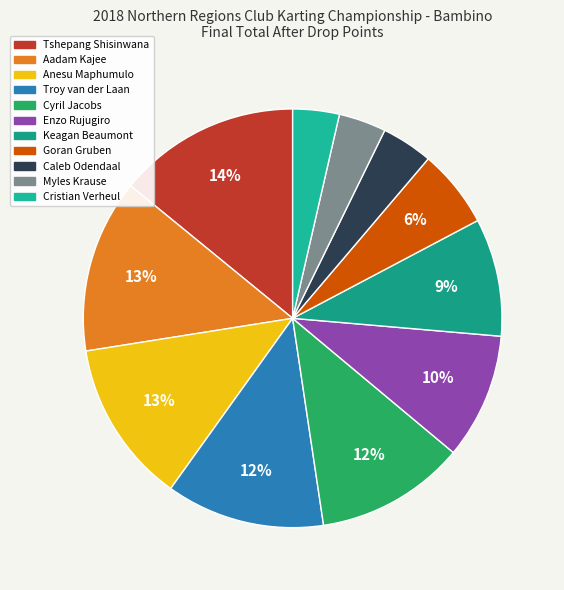

Rank the categories by value from highest to lowest.

Tshepang Shisinwana, Aadam Kajee, Anesu Maphumulo, Troy van der Laan, Cyril Jacobs, Enzo Rujugiro, Keagan Beaumont, Goran Gruben, Caleb Odendaal, Myles Krause, Cristian Verheul